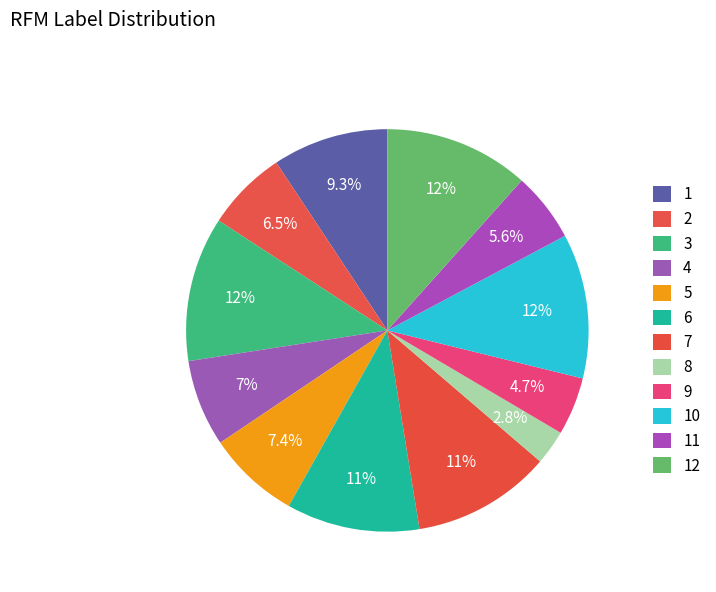

What is the largest slice in the pie chart?

3